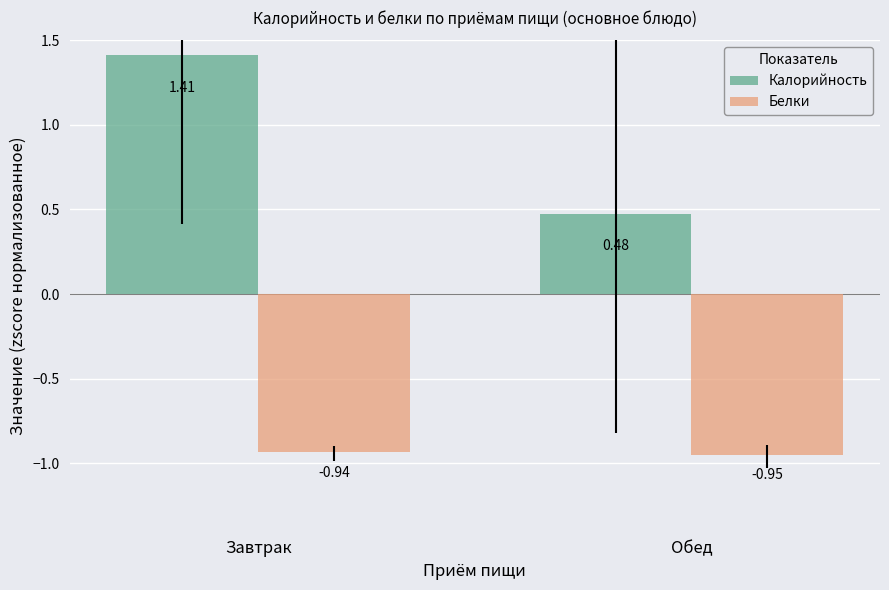

What is the label of the 1st bar from the right?

Обед